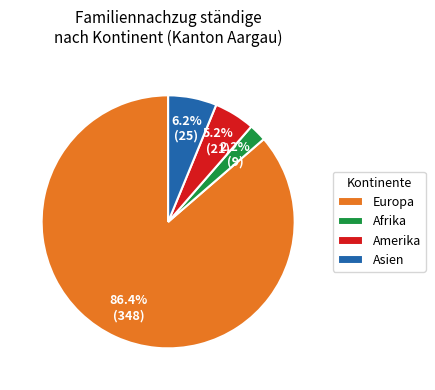

The Europa slice represents 86% of the pie. True or false?

True